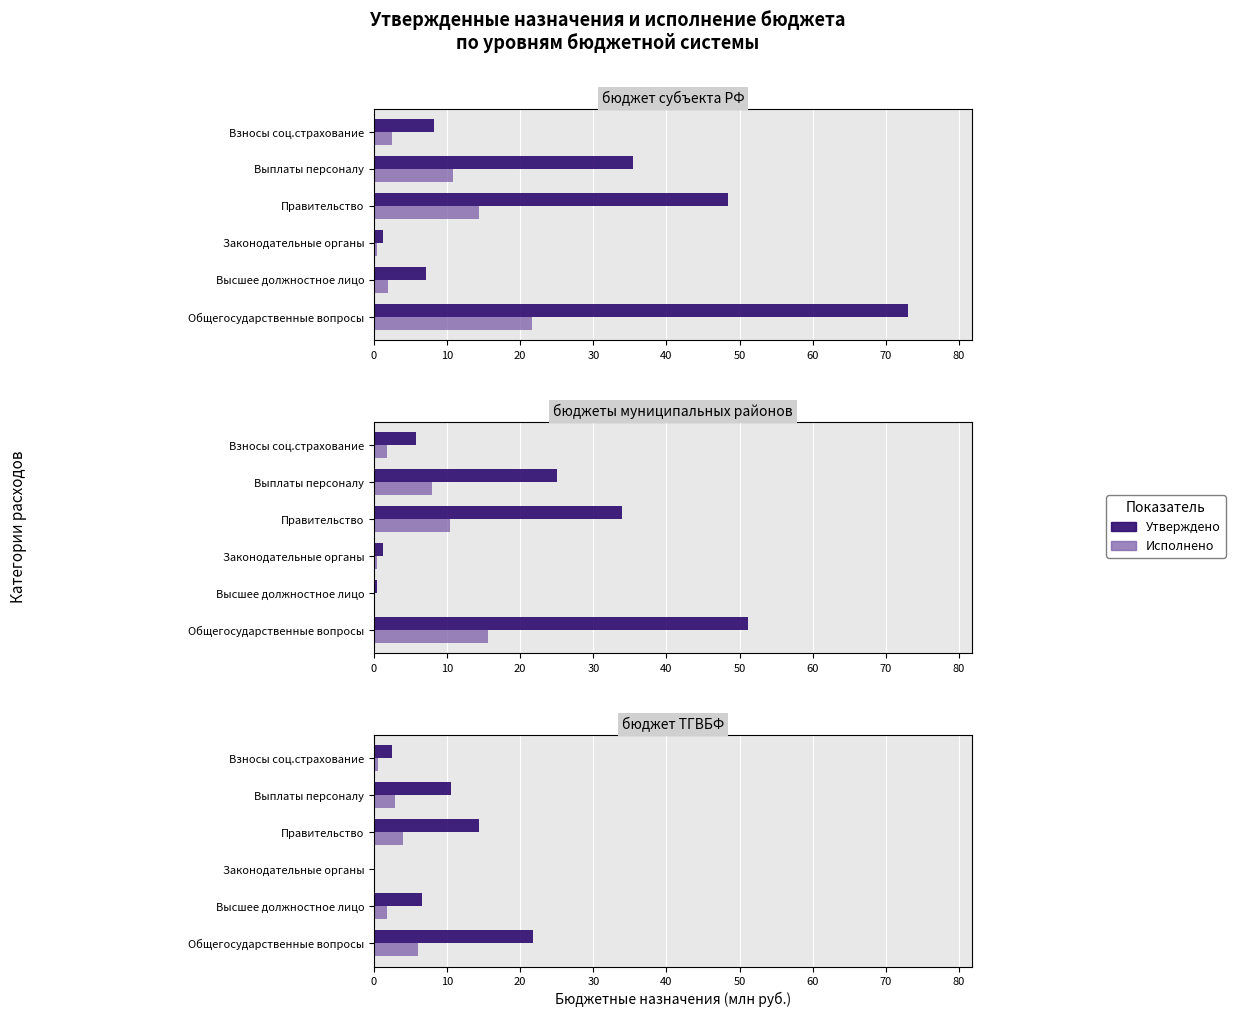

List the series in order of their peak value, highest first.

Утверждено, Исполнено